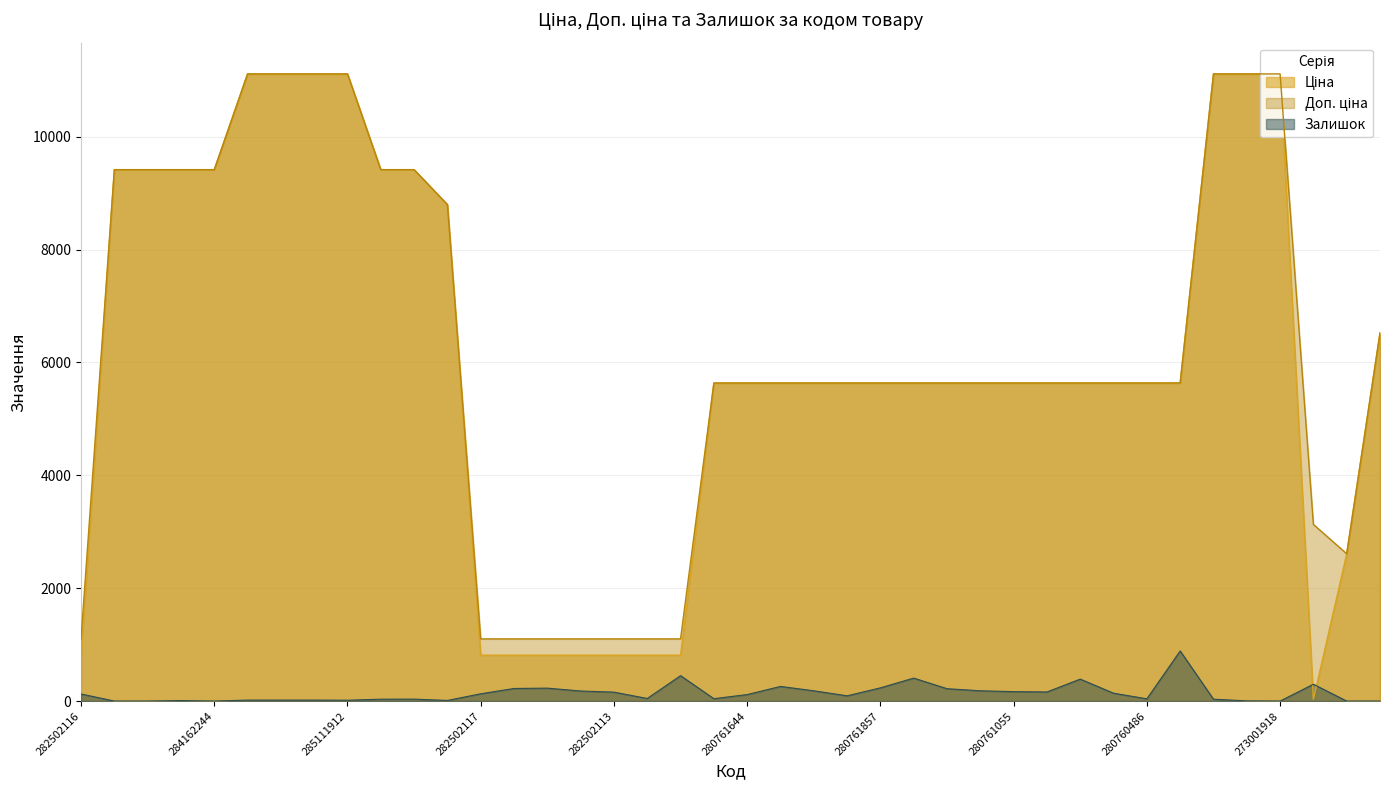

At how many categories does at least one series exceed 7092?

14